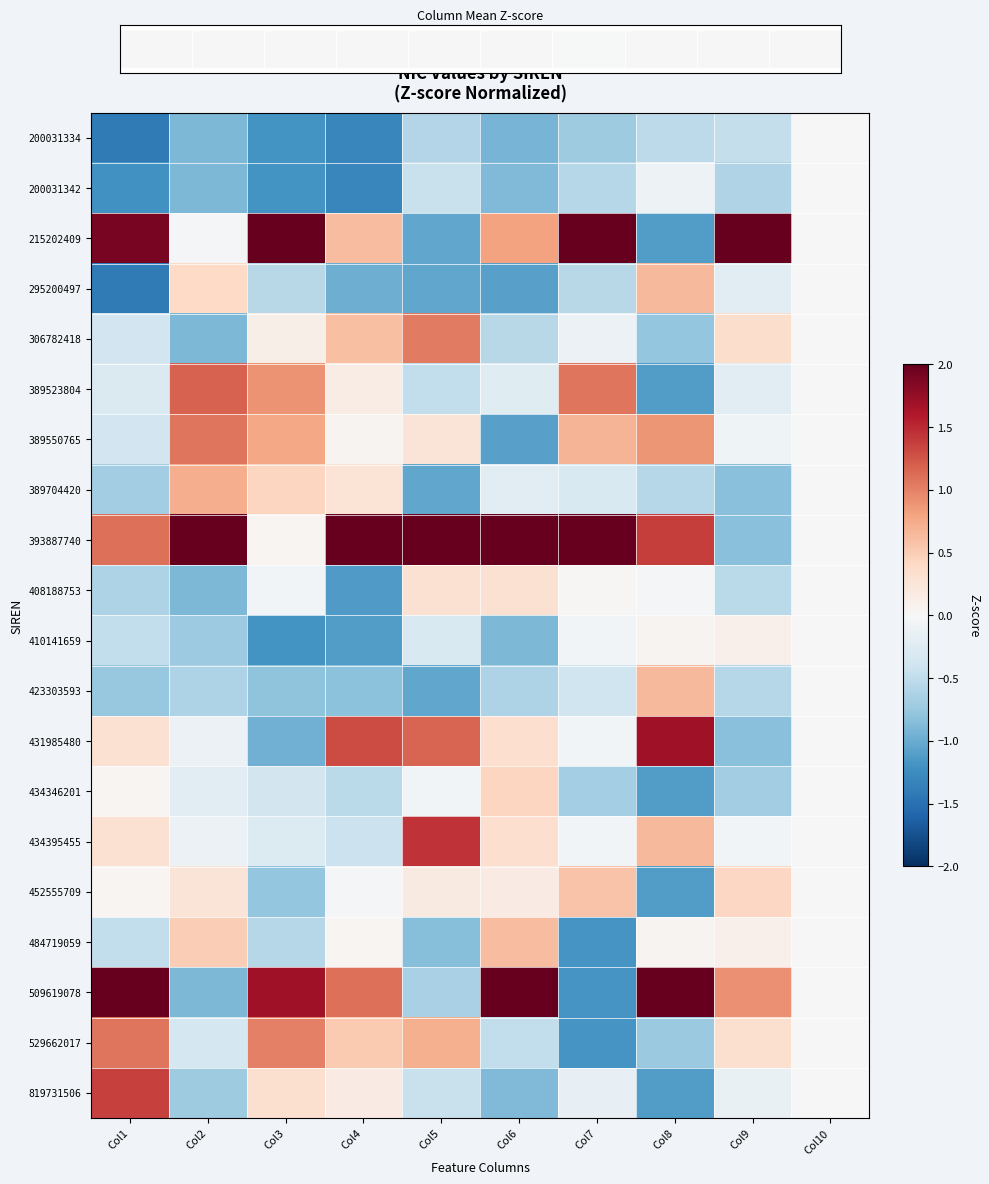

Is it true that 431985480 equals -0.5 at Col3?

False